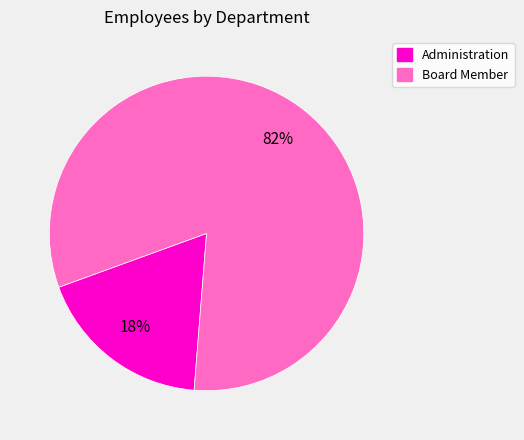

Combined, do Board Member and Administration account for over 50%?

Yes